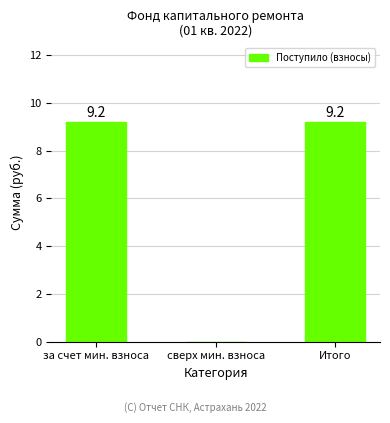

Is it true that the value at сверх мин. взноса is 0.0?

True